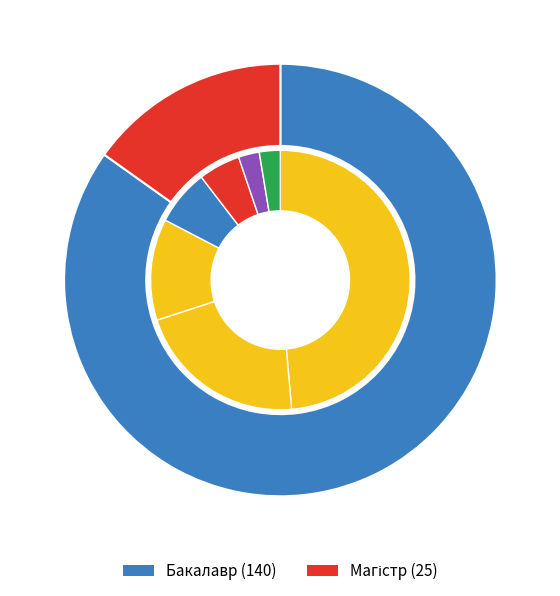

How many segments does this pie chart have?

2